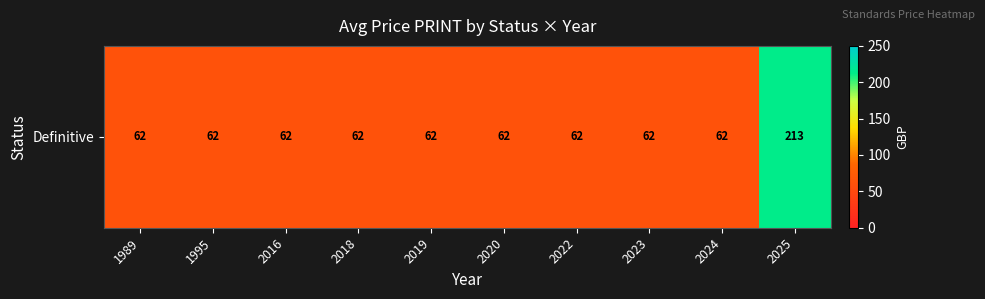

What is the difference between the maximum and minimum values?

151.2